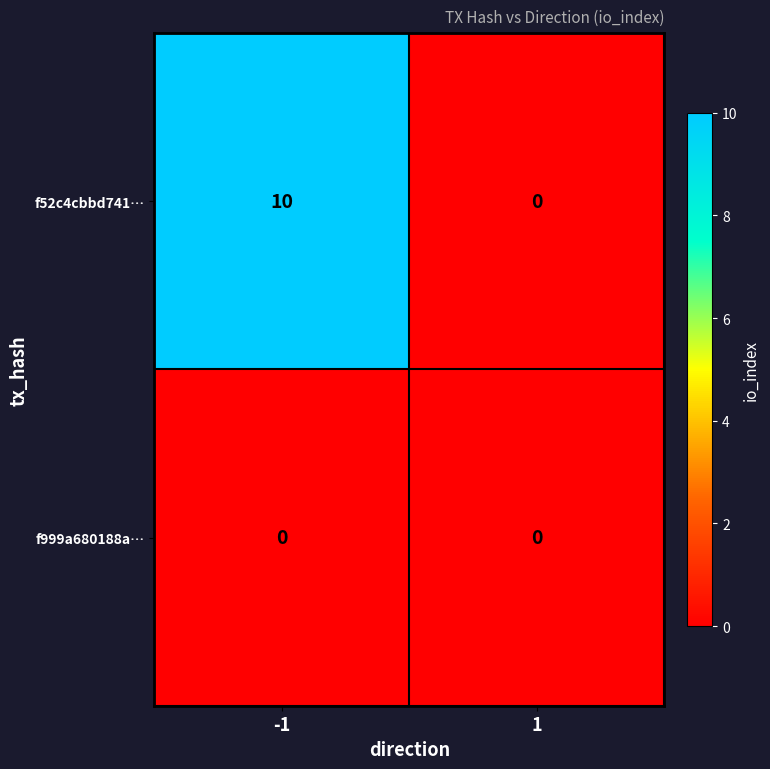

Reading left to right, what are all the values shown in this chart?

f52c4cbbd741…: 10	0
f999a680188a…: 0	0